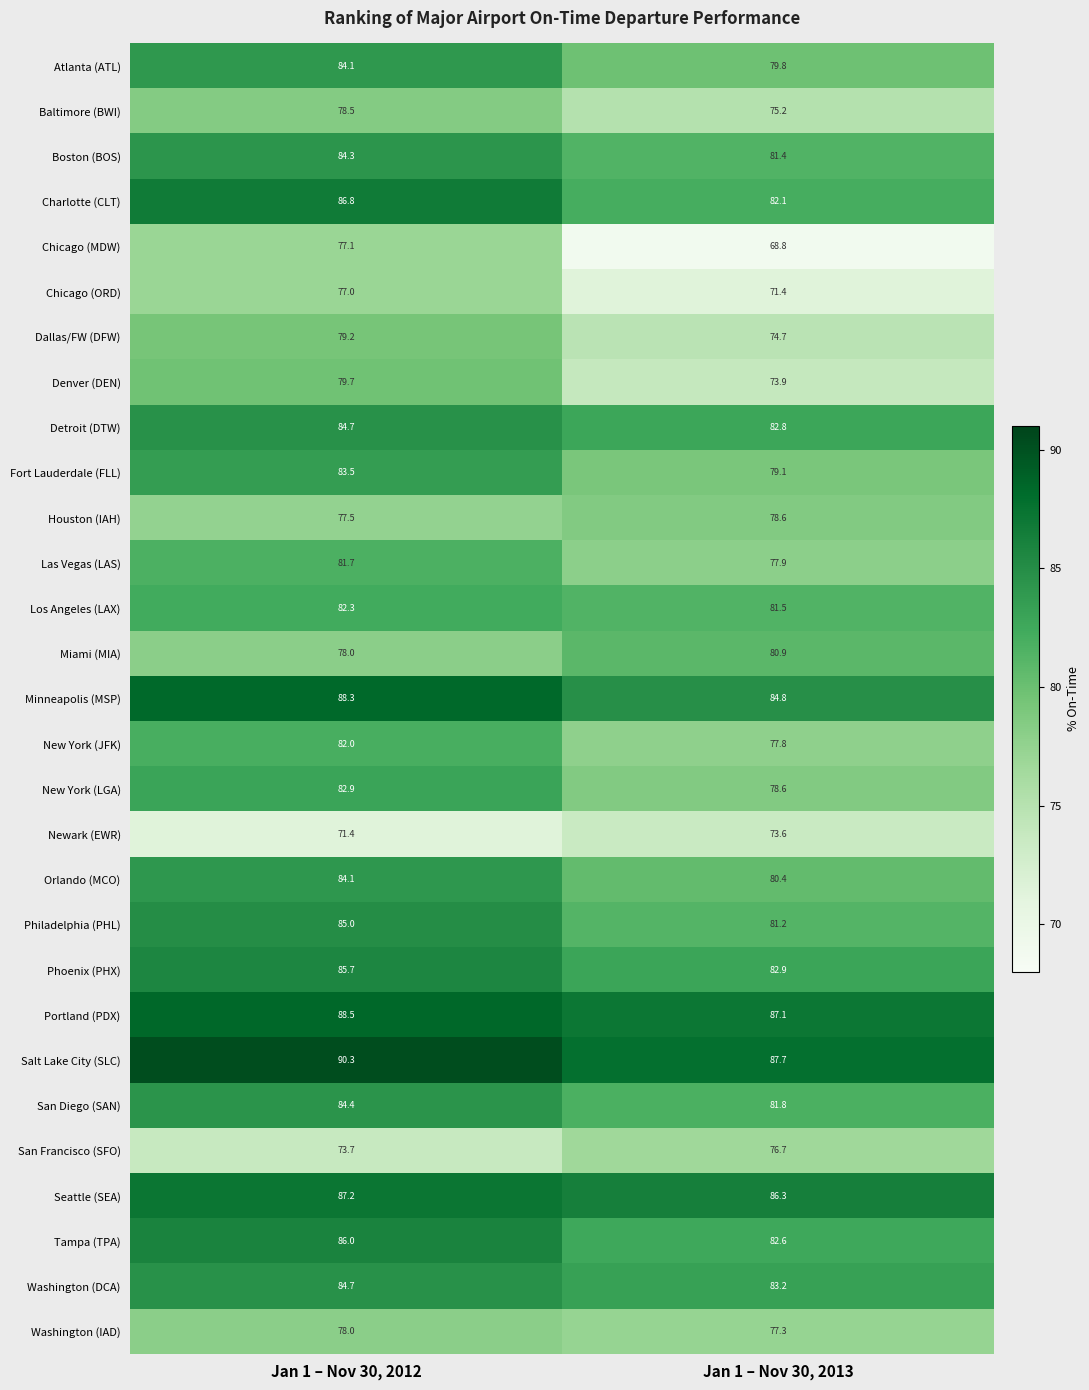

How many categories are shown in the chart?

2